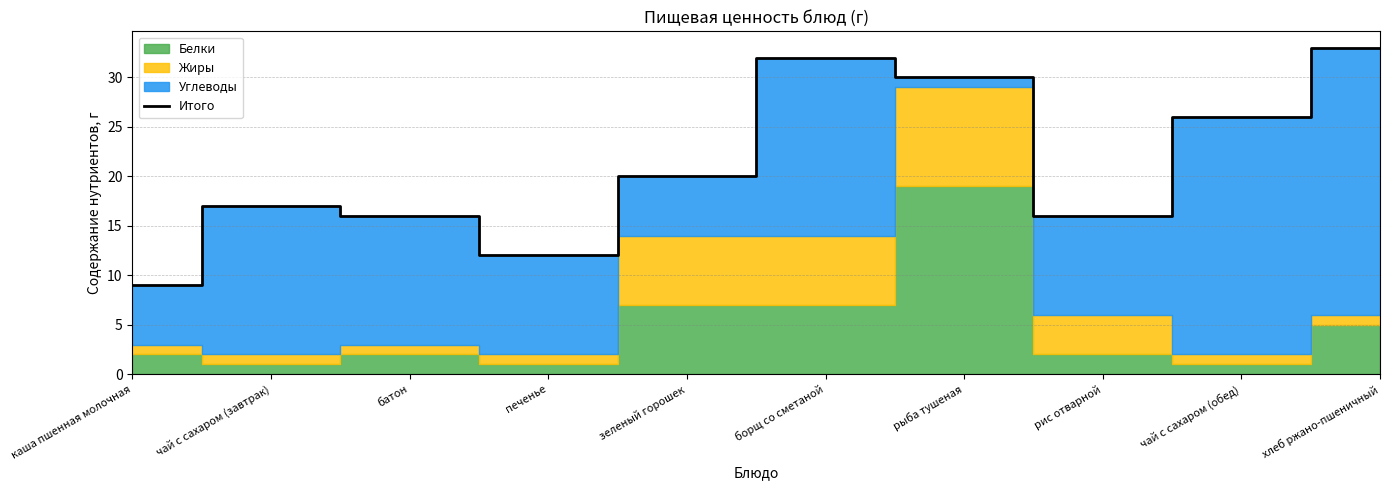

What value does the data have at хлеб ржано-пшеничный?

33